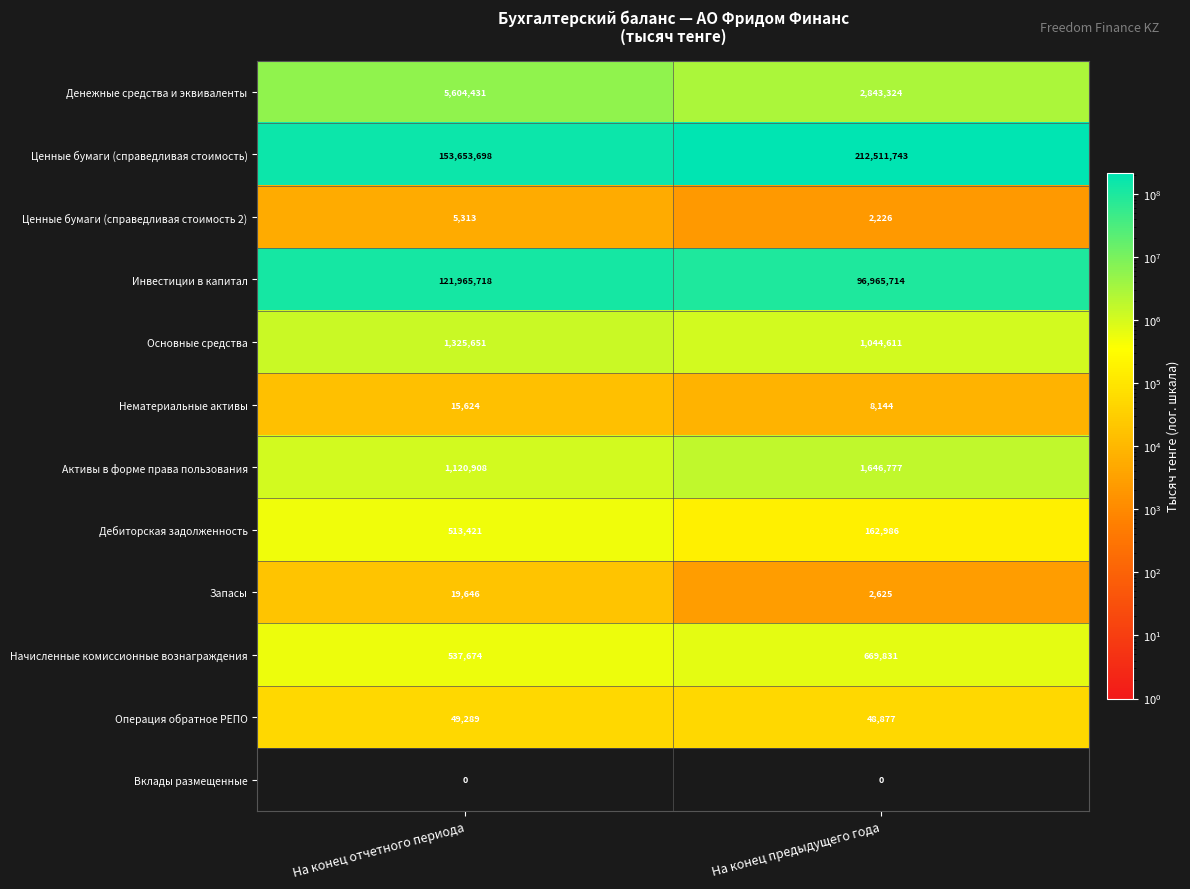

Reading right to left, list all the values displayed in this chart.

Денежные средства и эквиваленты: 2843324	5604431
Ценные бумаги (справедливая стоимость): 212511743	153653698
Ценные бумаги (справедливая стоимость 2): 2226	5313
Инвестиции в капитал: 96965714	121965718
Основные средства: 1044611	1325651
Нематериальные активы: 8144	15624
Активы в форме права пользования: 1646777	1120908
Дебиторская задолженность: 162986	513421
Запасы: 2625	19646
Начисленные комиссионные вознаграждения: 669831	537674
Операция обратное РЕПО: 48877	49289
Вклады размещенные: 0	0